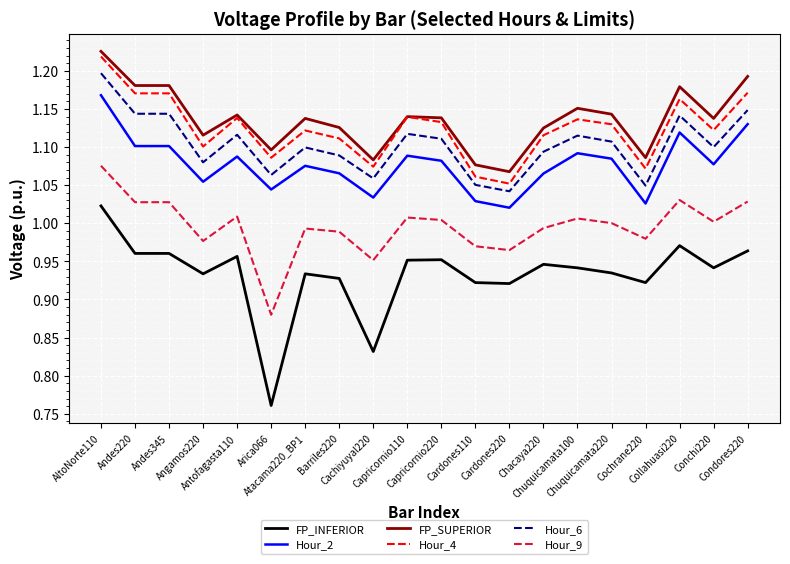

Does the chart display data point markers on the line(s)?

No